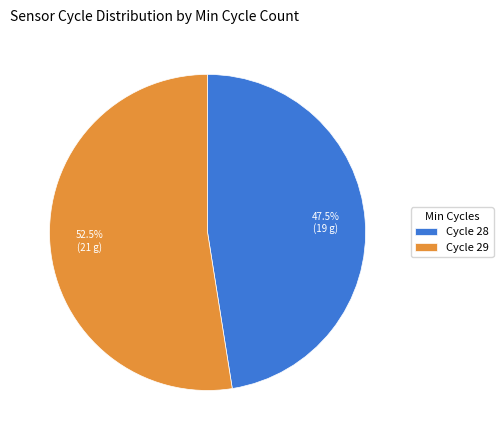

To the nearest percent, what is the average slice percentage?

50%